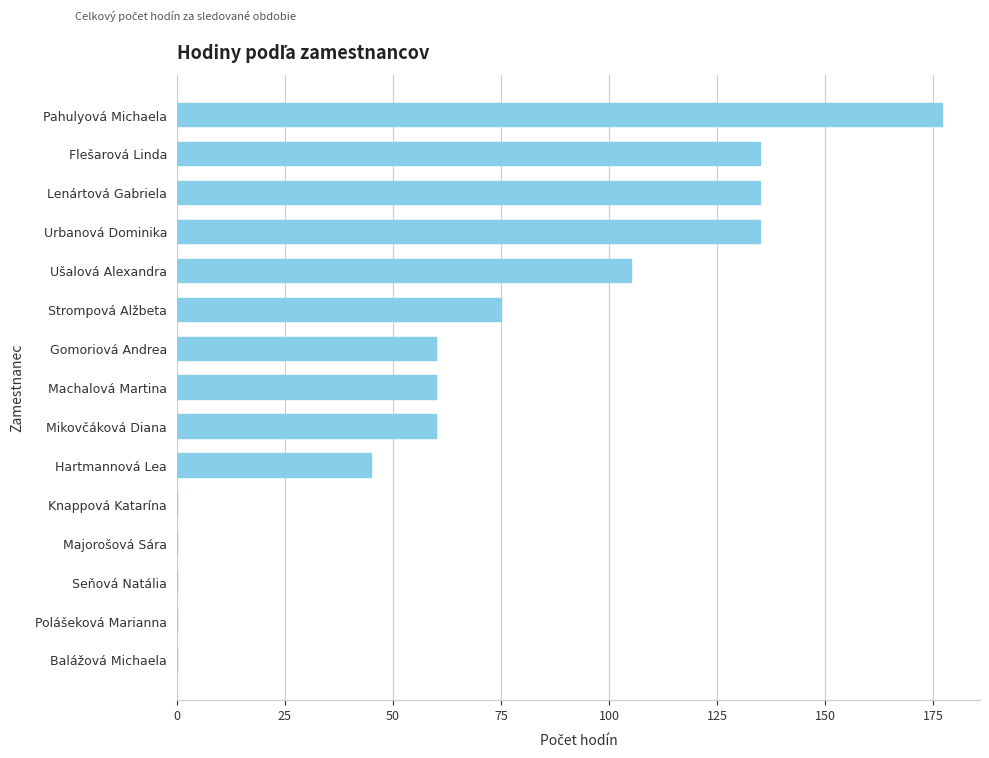

Are the bars grouped side by side (vs. stacked)?

No